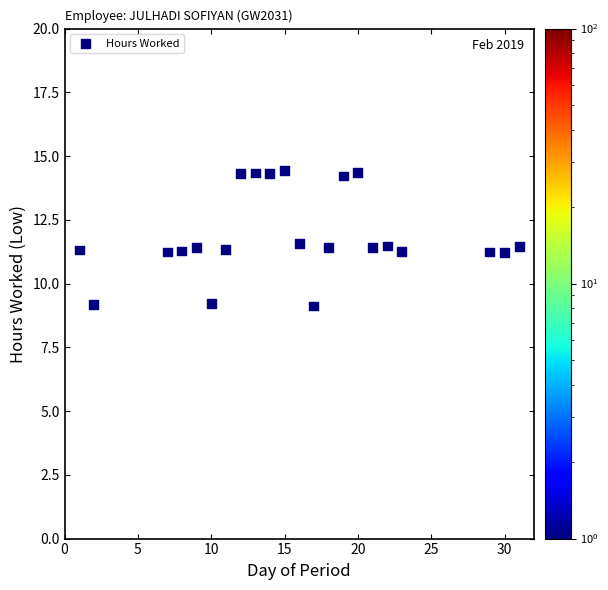

What is the range of X values (max minus min)?

30.0